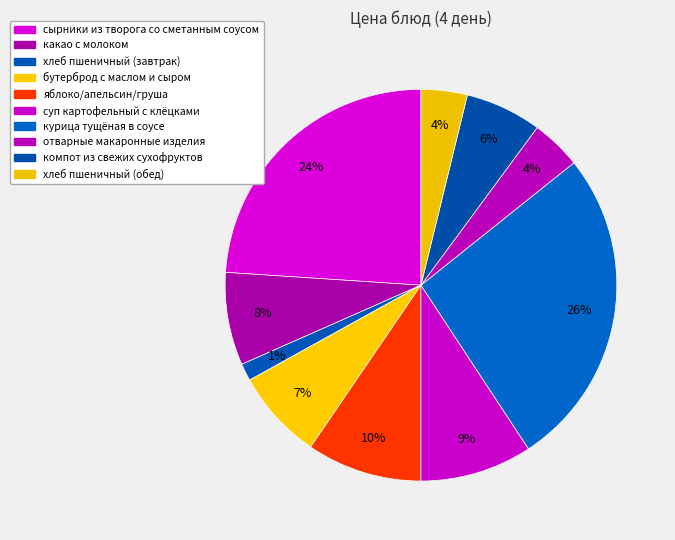

Which category has the biggest portion of the pie?

курица тущёная в соусе